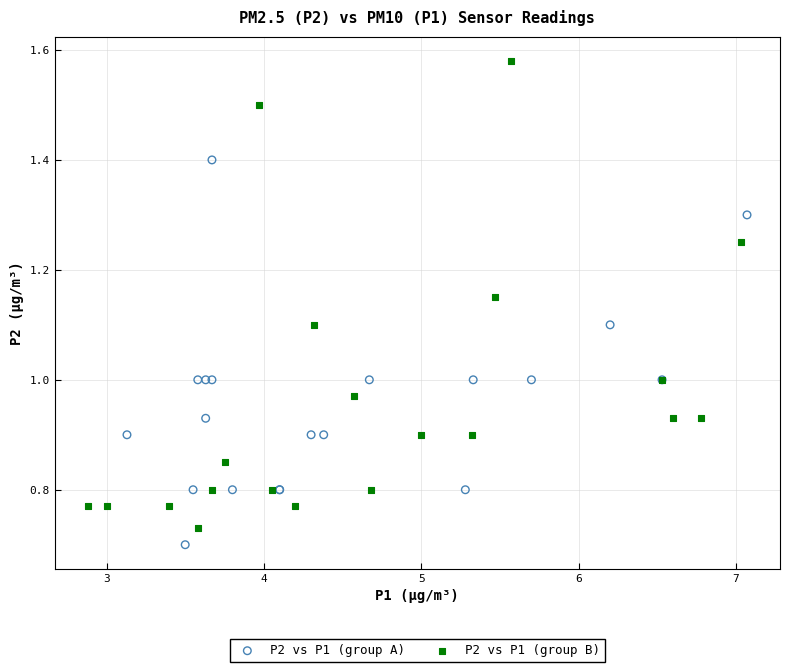

Which series reaches the maximum Y coordinate?

P2 vs P1 (group B)